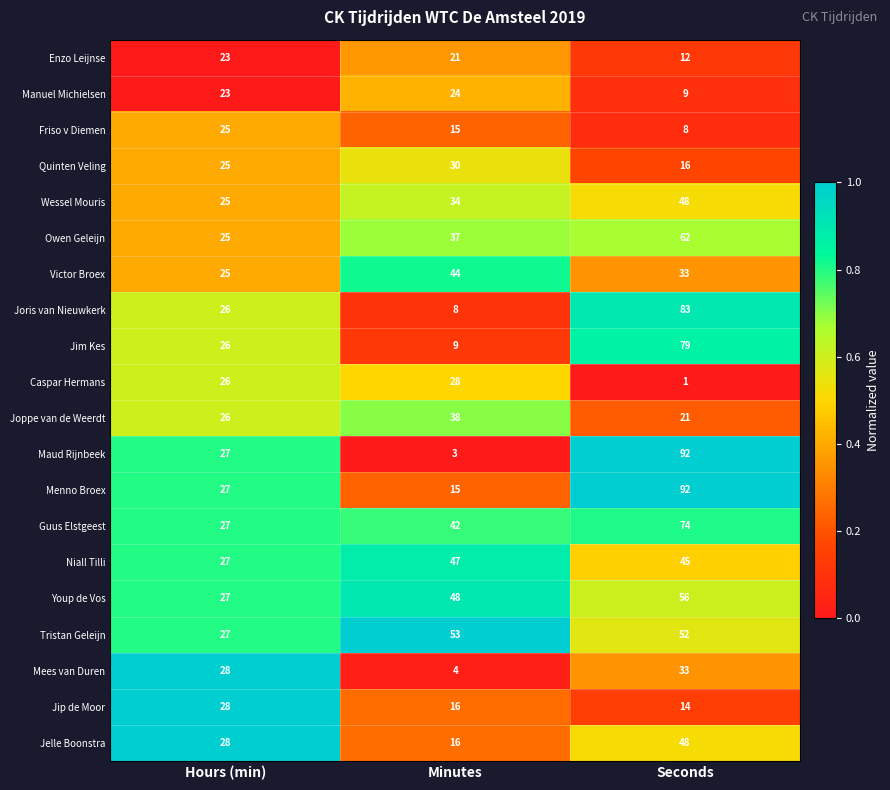

Which label corresponds to the smallest value in the chart?

Seconds